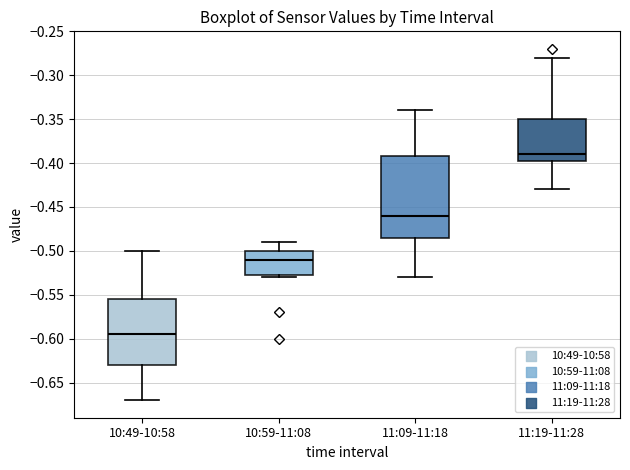

Reading left to right, read every box against the y-axis: the position of its median line, the range the box covers, and the ends of its whiskers. The values are not printed on the chart, so give them approximately, as read against the axis.

10:49-10:58: median -0.595, box -0.630 to -0.555, whiskers -0.670 to -0.500
10:59-11:08: median -0.510, box -0.525 to -0.500, whiskers -0.530 to -0.490
11:09-11:18: median -0.460, box -0.485 to -0.390, whiskers -0.530 to -0.340
11:19-11:28: median -0.390, box -0.395 to -0.350, whiskers -0.430 to -0.280